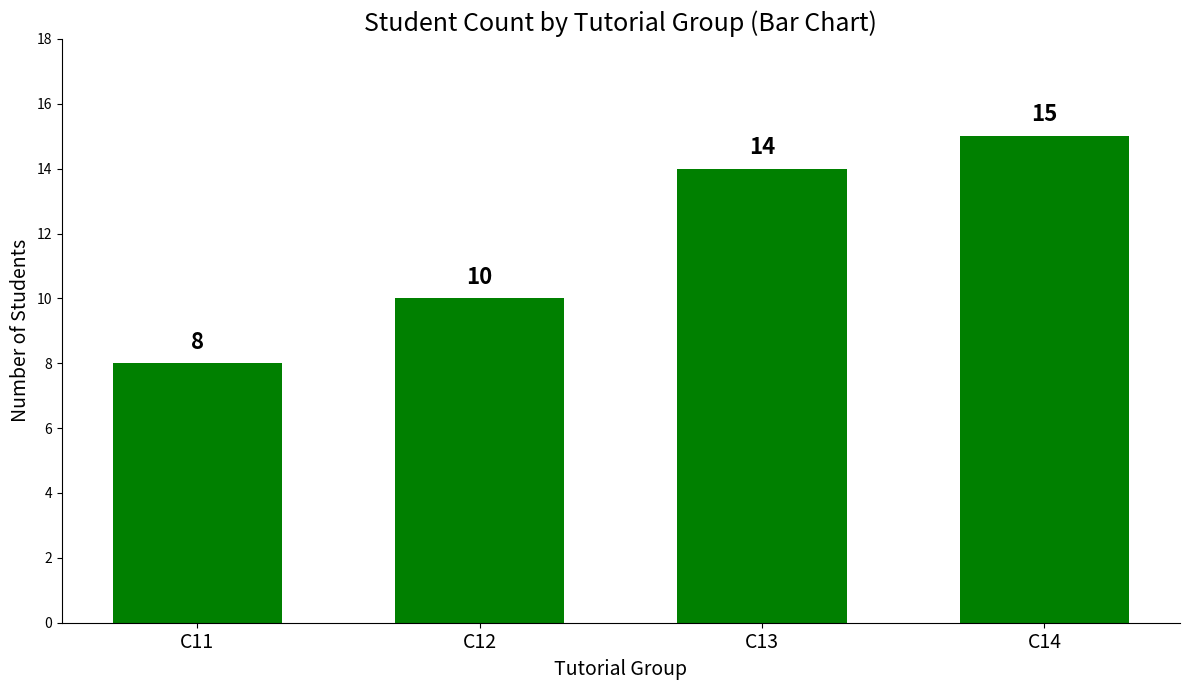

Rank the categories by value from highest to lowest.

C14, C13, C12, C11